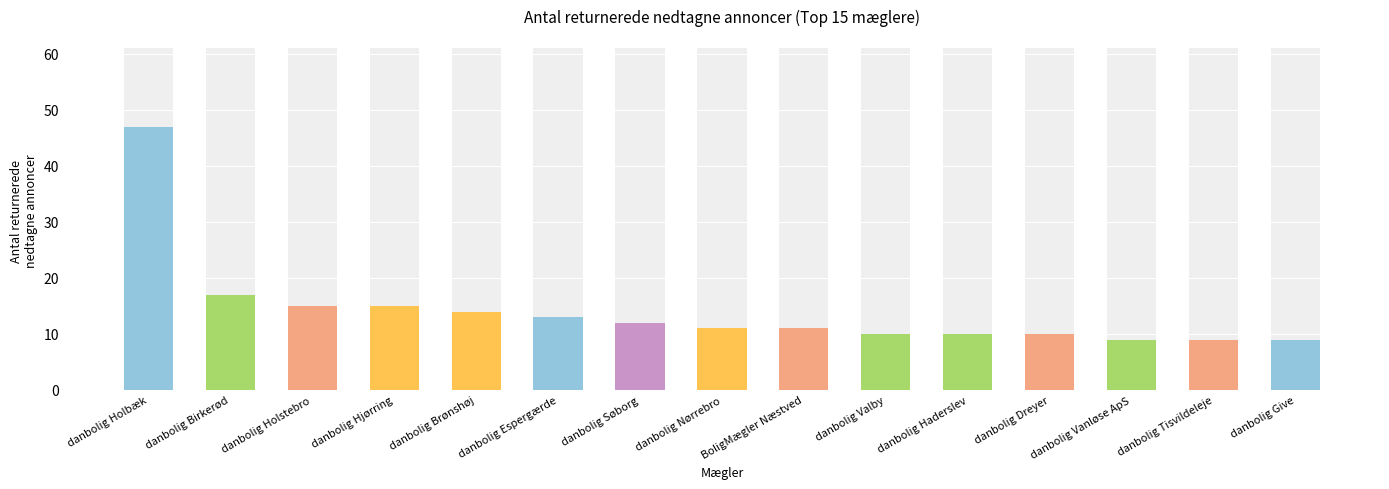

Reading left to right, list all the values displayed in this chart.

danbolig Holbæk=47	danbolig Birkerød=17	danbolig Holstebro=15	danbolig Hjørring=15	danbolig Brønshøj=14	danbolig Espergærde=13	danbolig Søborg=12	danbolig Nørrebro=11	BoligMægler Næstved=11	danbolig Valby=10	danbolig Haderslev=10	danbolig Dreyer=10	danbolig Vanløse ApS=9	danbolig Tisvildeleje=9	danbolig Give=9